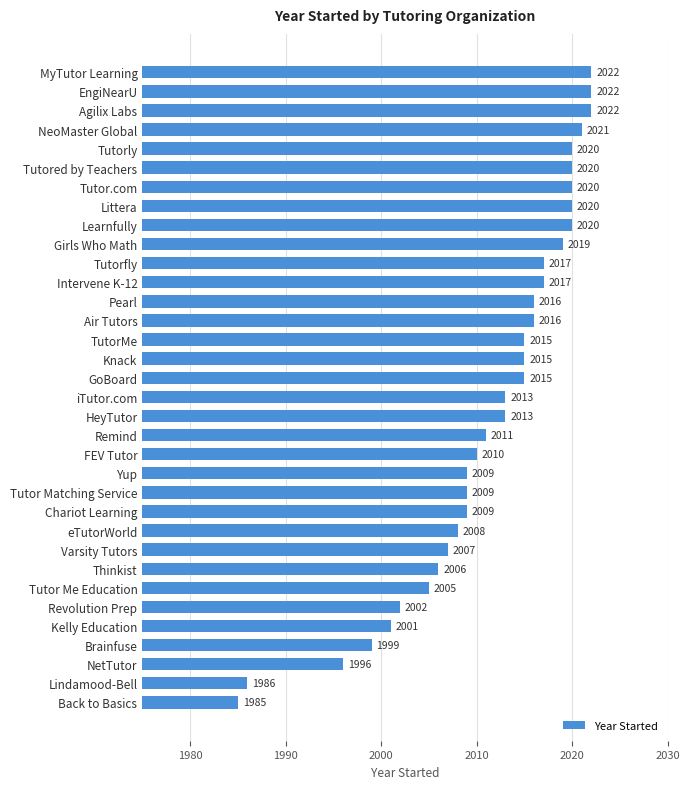

What is the difference between the values at eTutorWorld and Lindamood-Bell?

22